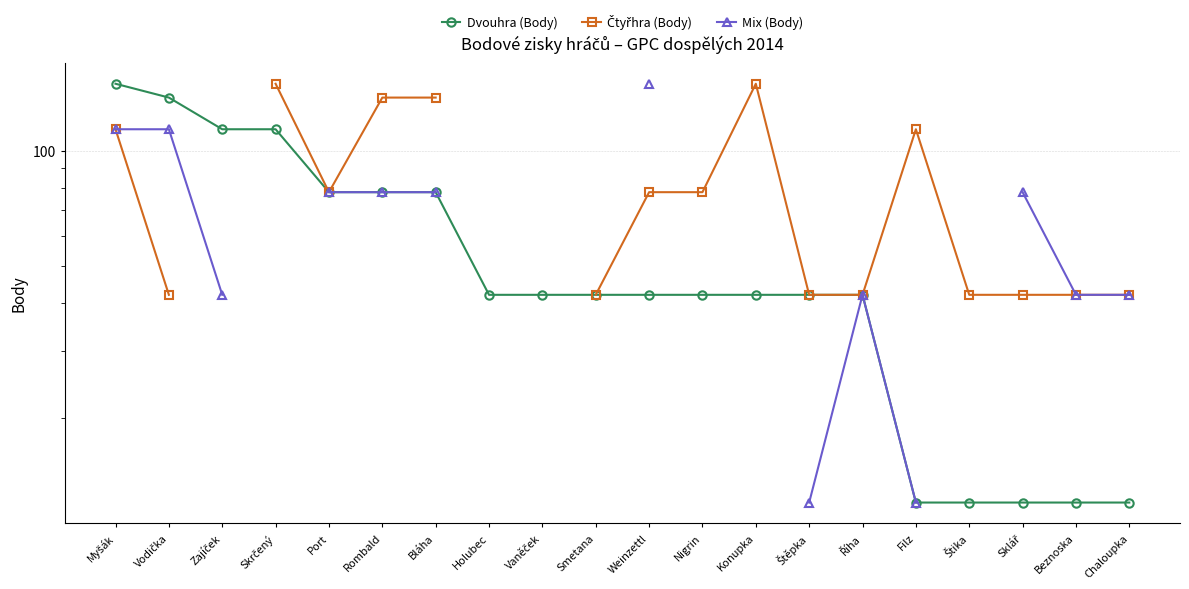

At Štěpka, list the series in order from largest to smallest.

Dvouhra (Body), Čtyřhra (Body), Mix (Body)